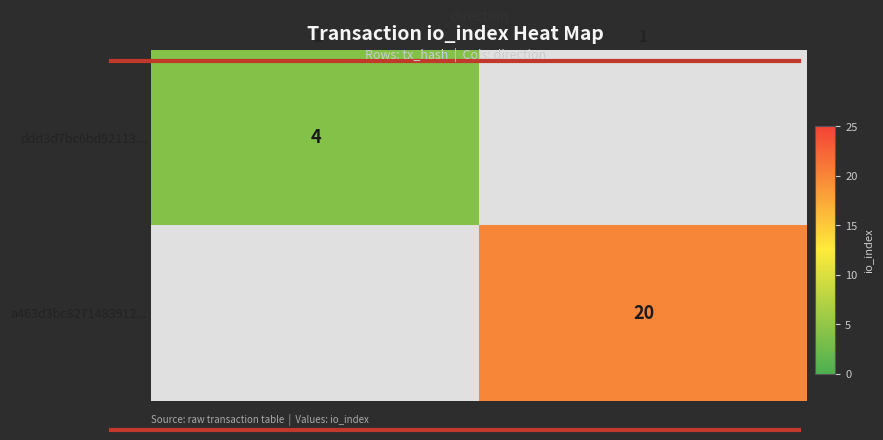

What is the maximum value shown in the chart?

20.0